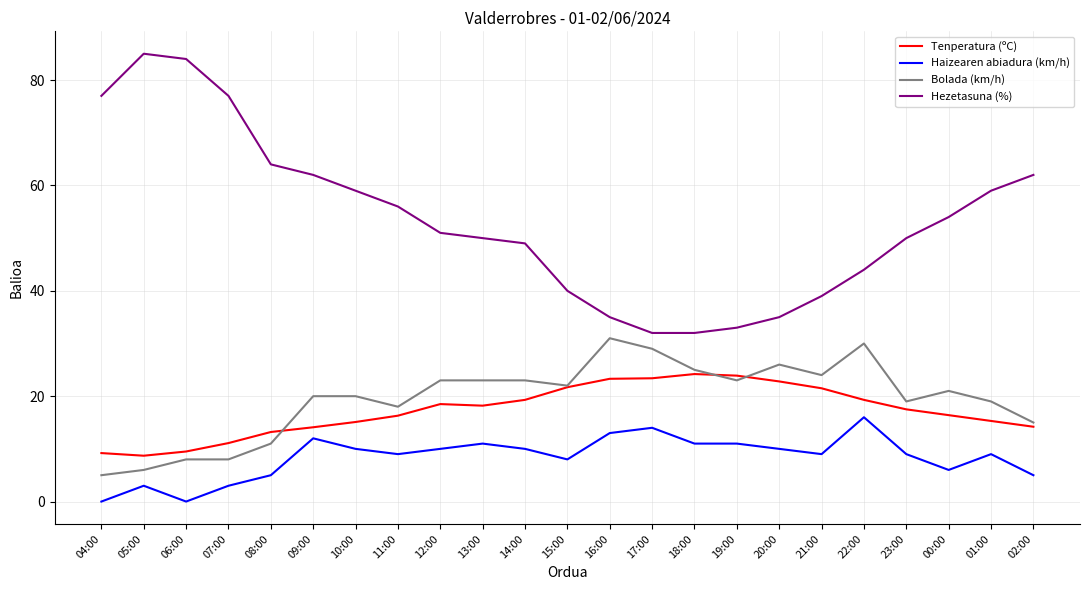

What is the difference between the Haizearen abiadura (km/h) values at 07:00 and 18:00?

8.0